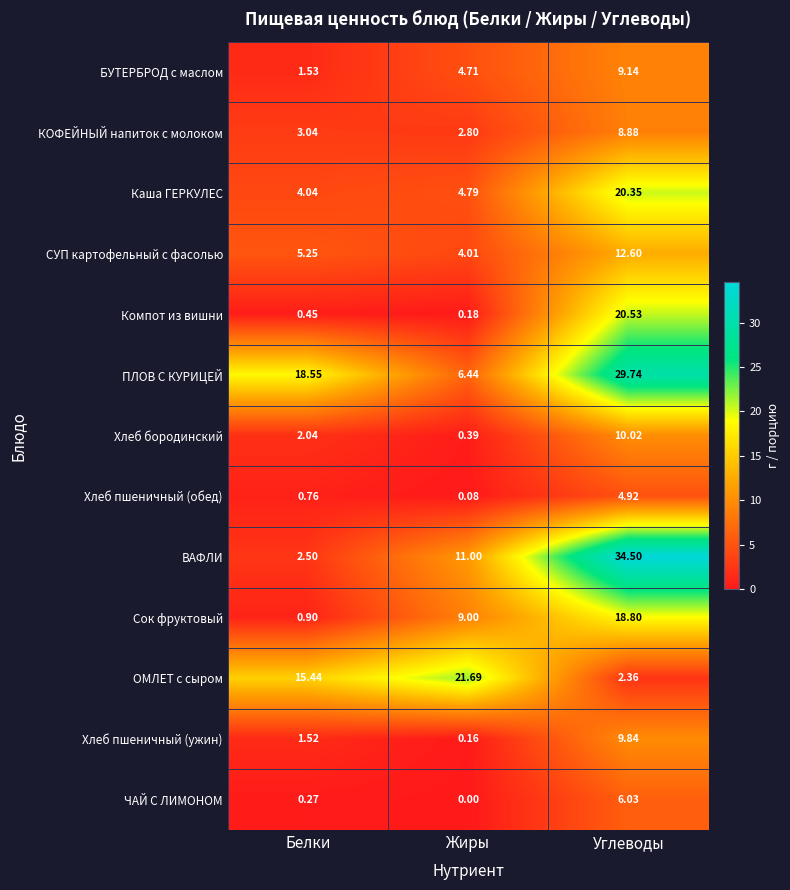

How many categories are shown in the chart?

3